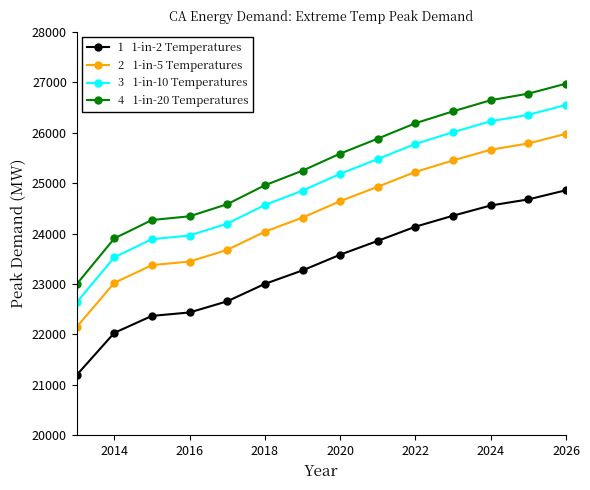

What is the greatest value displayed?

26973.5